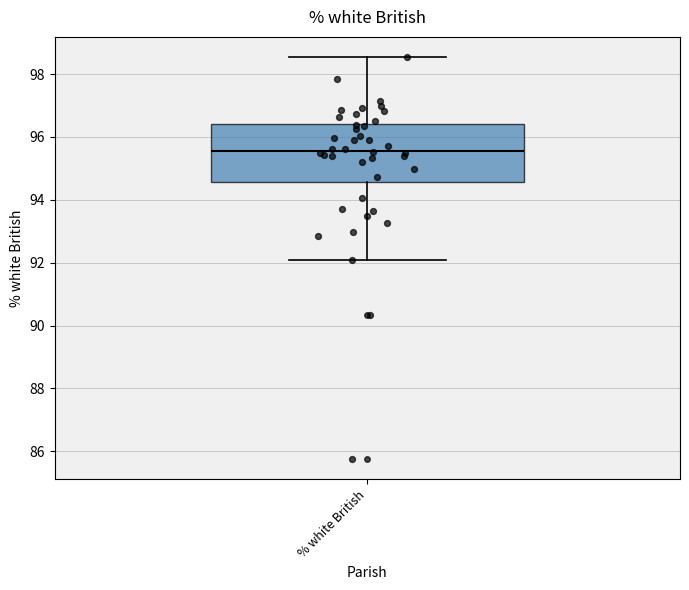

Transcribe this box plot: give where the median line is, the range the box spans, and where the two whiskers end, as read against the y-axis. The values are not printed on the chart, so give them approximately, as read against the axis.

median 95.6, box 94.6 to 96.4, whiskers 92.0 to 98.6